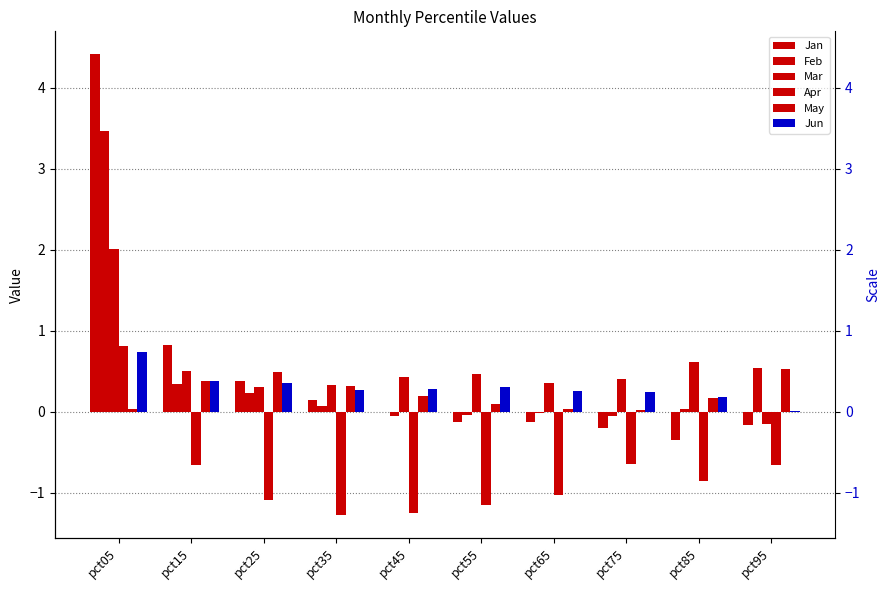

At which category is the sum across all series the highest?

pct05